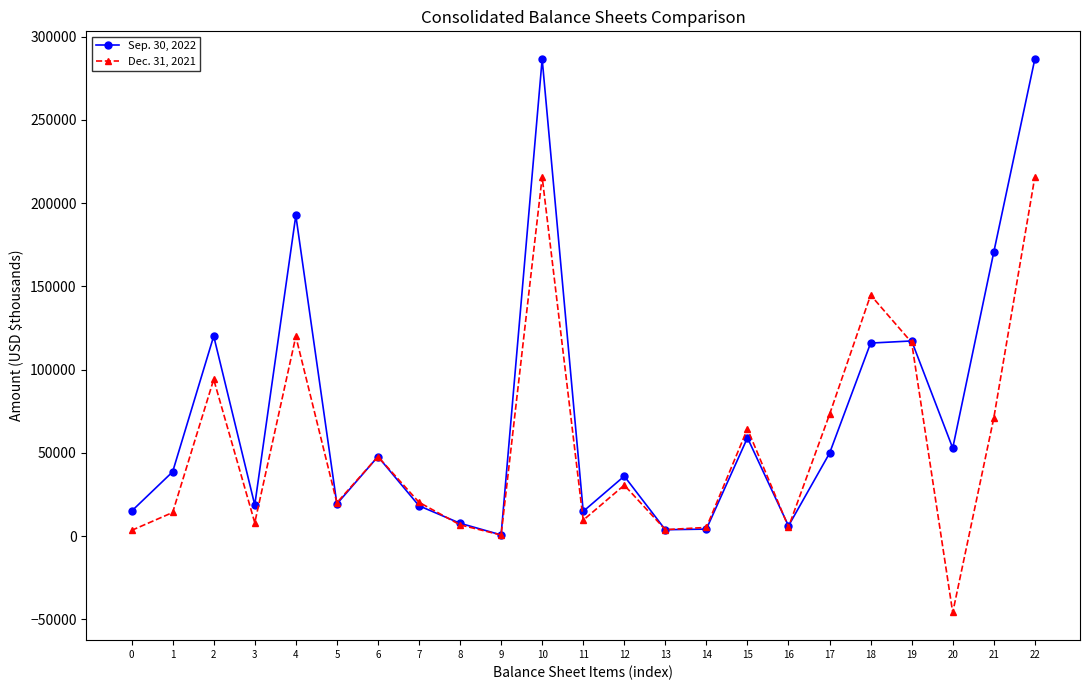

What is the spread (max minus min) of values at 20?

98721